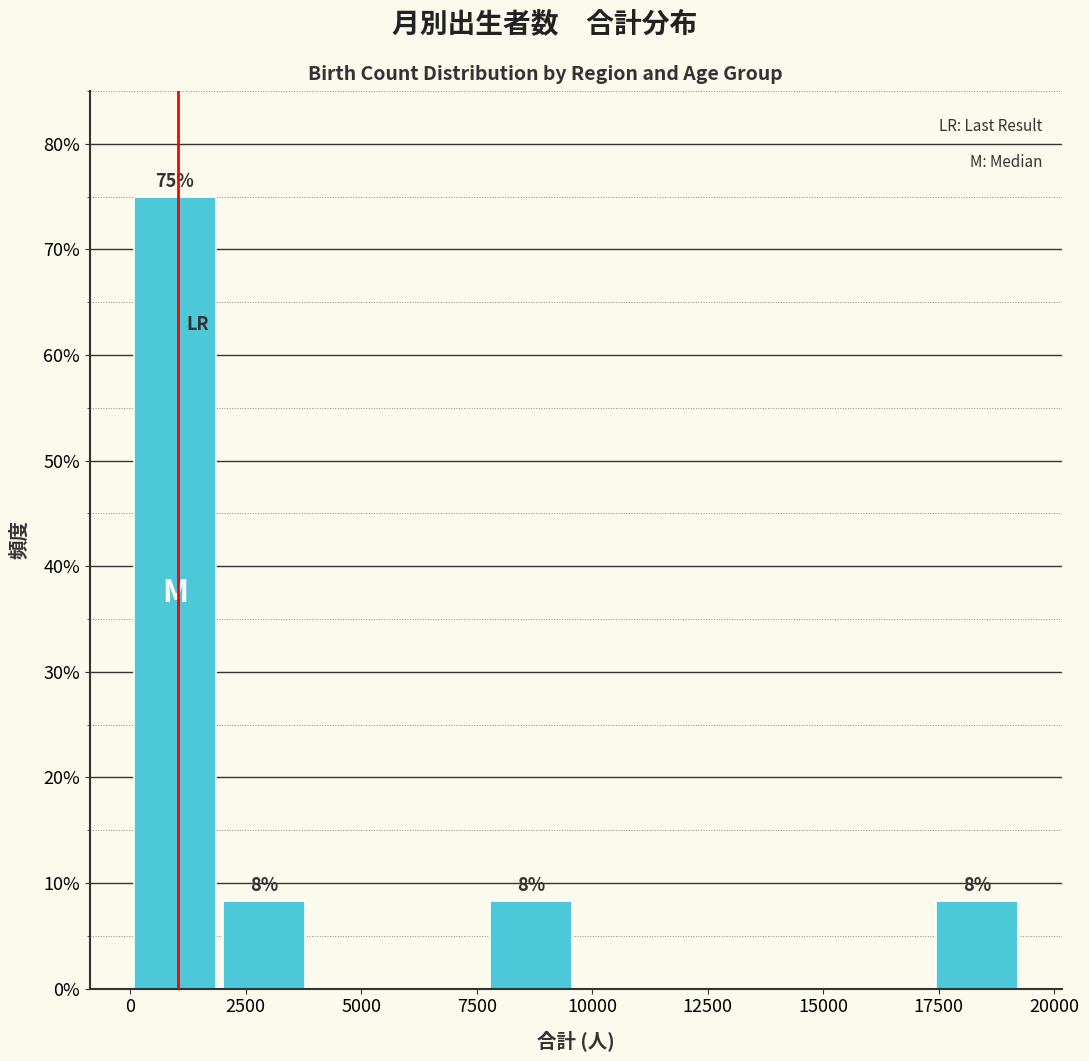

Around what value on the x-axis is the tallest bar? Give the approximate position of its centre, as read against the axis.

1000